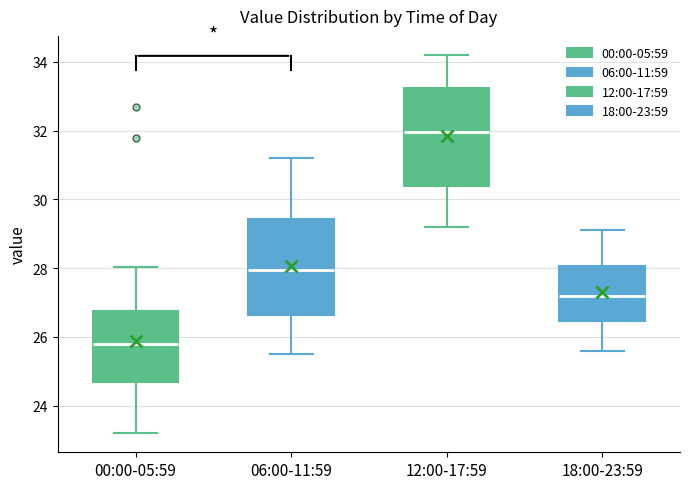

Reading left to right, read every box against the y-axis: the position of its median line, the range the box covers, and the ends of its whiskers. The values are not printed on the chart, so give them approximately, as read against the axis.

00:00-05:59: median 25.8, box 24.6 to 26.8, whiskers 23.2 to 28.0
06:00-11:59: median 28.0, box 26.6 to 29.4, whiskers 25.6 to 31.2
12:00-17:59: median 32.0, box 30.4 to 33.2, whiskers 29.2 to 34.2
18:00-23:59: median 27.2, box 26.4 to 28.0, whiskers 25.6 to 29.2